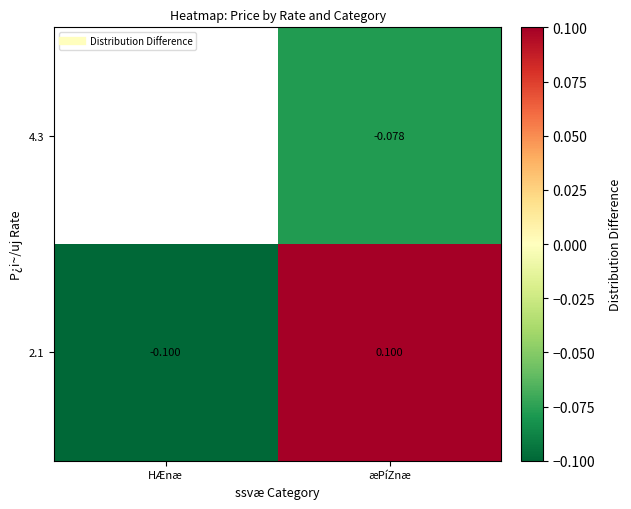

The 2.1 series shows 0.1 at æPíZnæ. True or false?

True